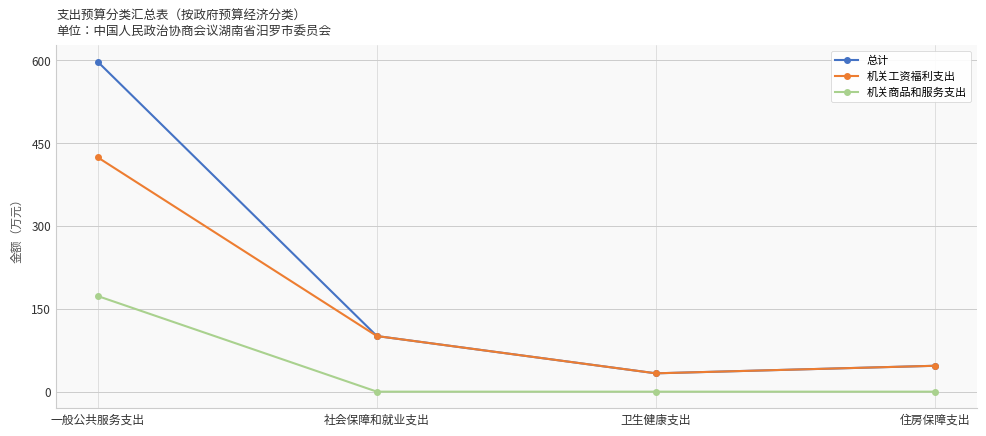

What is the greatest value displayed?

596.4